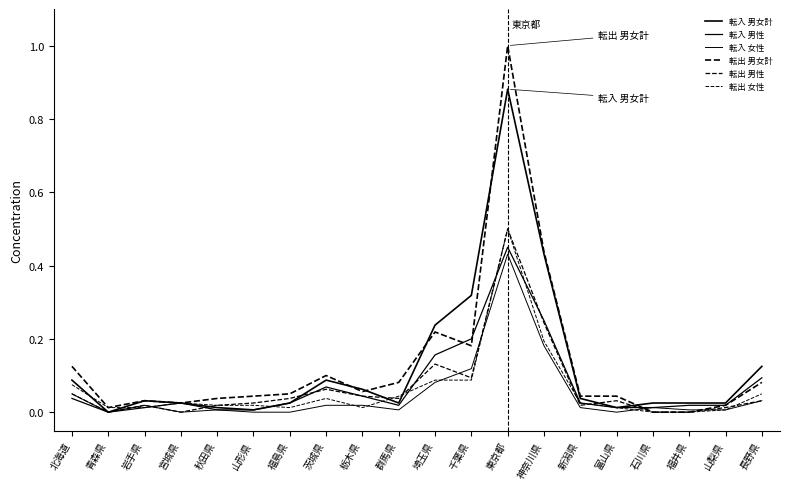

Where is the first local minimum for 転出 男女計?

青森県